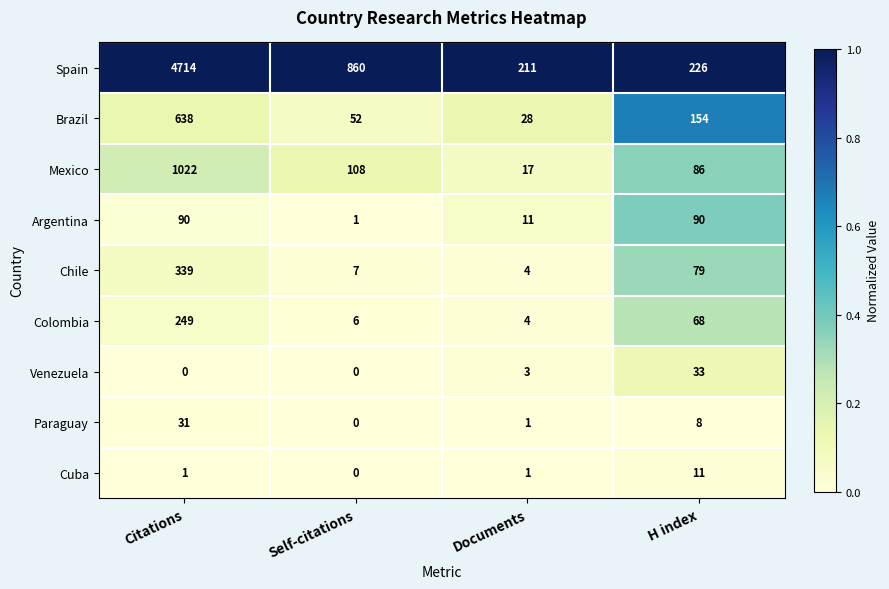

At how many categories does at least one series exceed 12?

4